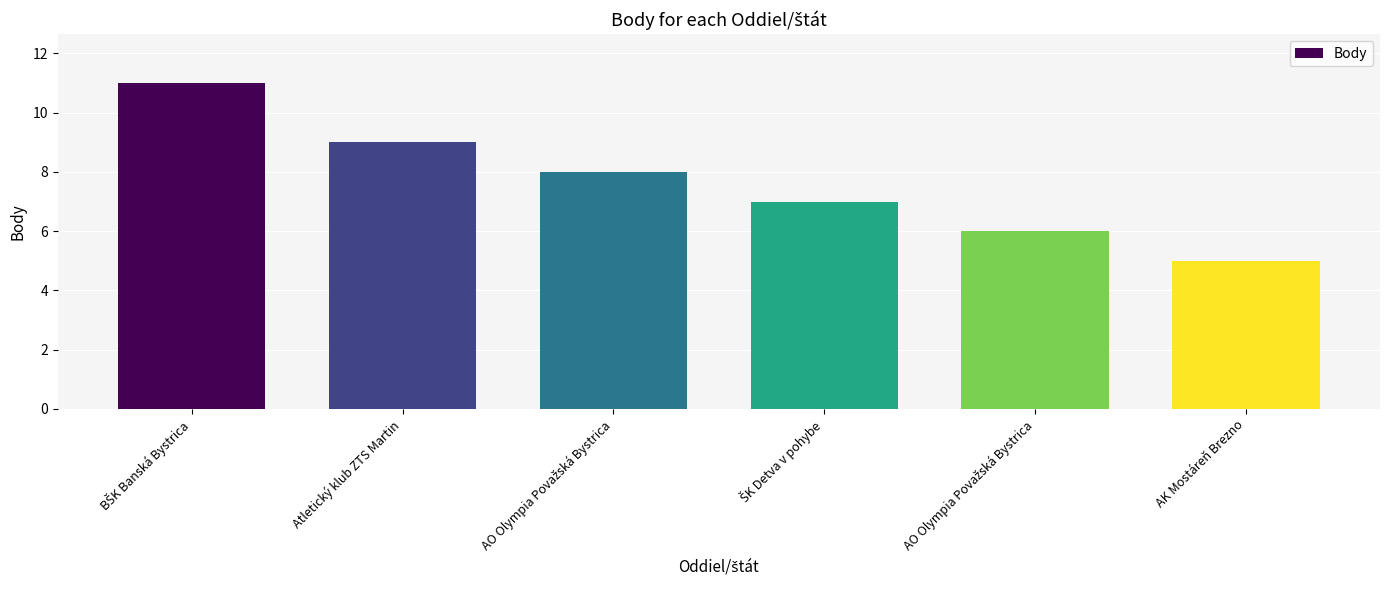

Count the number of categories in the chart.

6